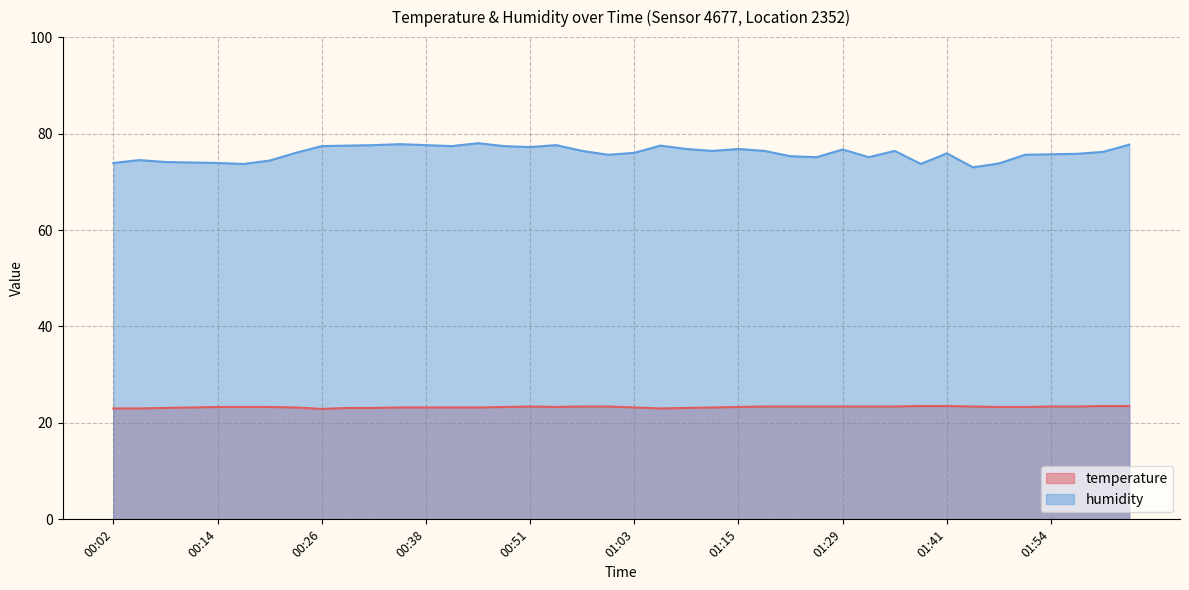

True or false: humidity has a value of 76.0 at 01:03.

True